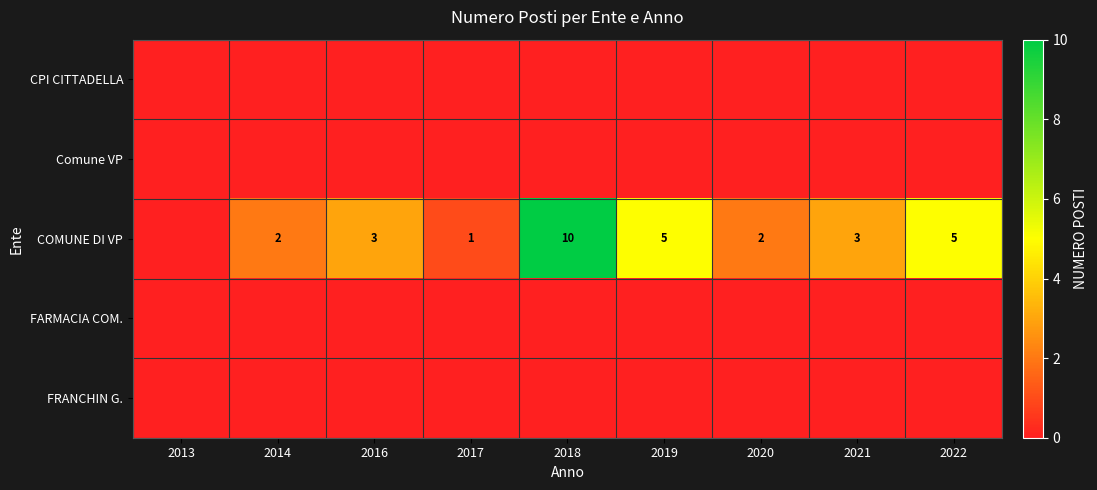

What is the total value across all series at 2020?

2